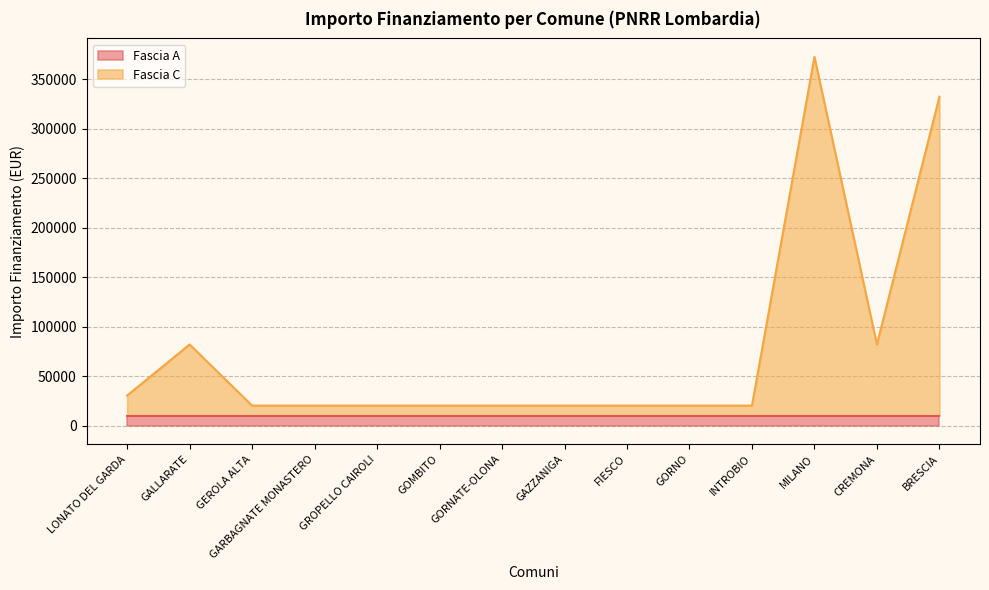

What is the total value across all series at GOMBITO?

20344.0